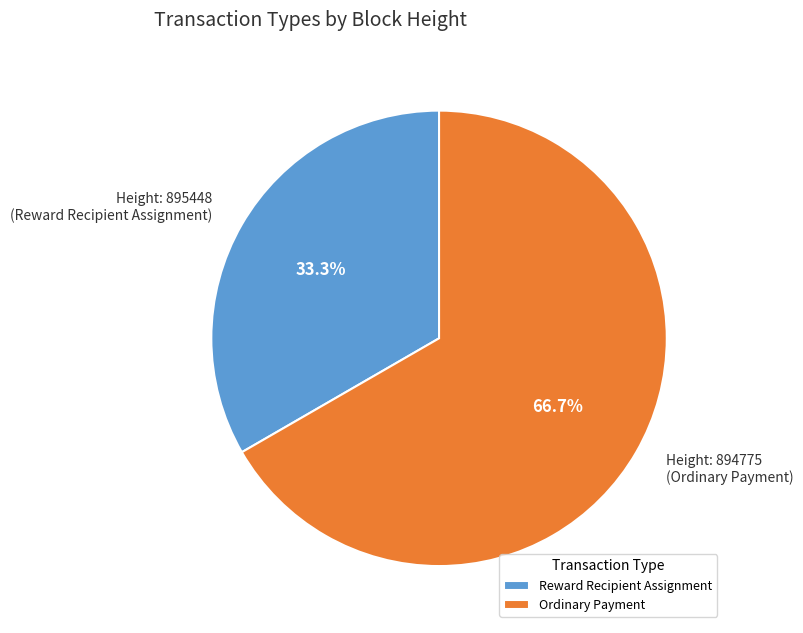

How much of the chart is everything except Ordinary Payment?

33.3%